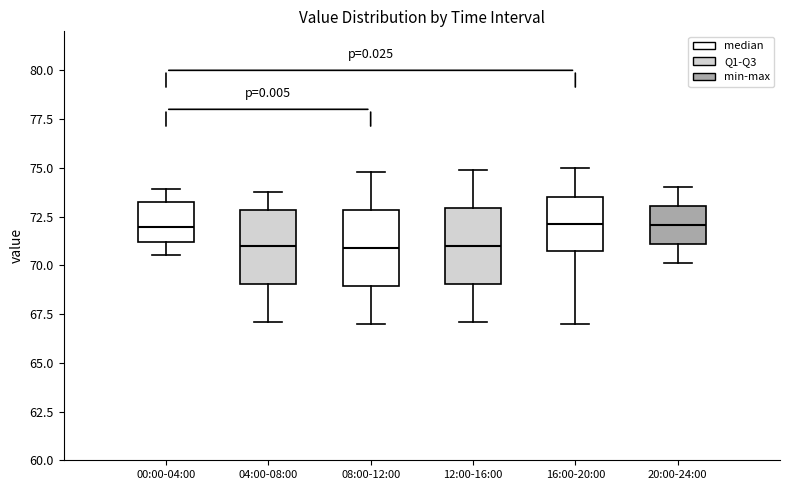

Reading left to right, read every box against the y-axis: the position of its median line, the range the box covers, and the ends of its whiskers. The values are not printed on the chart, so give them approximately, as read against the axis.

00:00-04:00: median 72.0, box 71.0 to 73.0, whiskers 70.5 to 74.0
04:00-08:00: median 71.0, box 69.0 to 73.0, whiskers 67.0 to 74.0
08:00-12:00: median 71.0, box 69.0 to 73.0, whiskers 67.0 to 75.0
12:00-16:00: median 71.0, box 69.0 to 73.0, whiskers 67.0 to 75.0
16:00-20:00: median 72.0, box 71.0 to 73.5, whiskers 67.0 to 75.0
20:00-24:00: median 72.0, box 71.0 to 73.0, whiskers 70.0 to 74.0